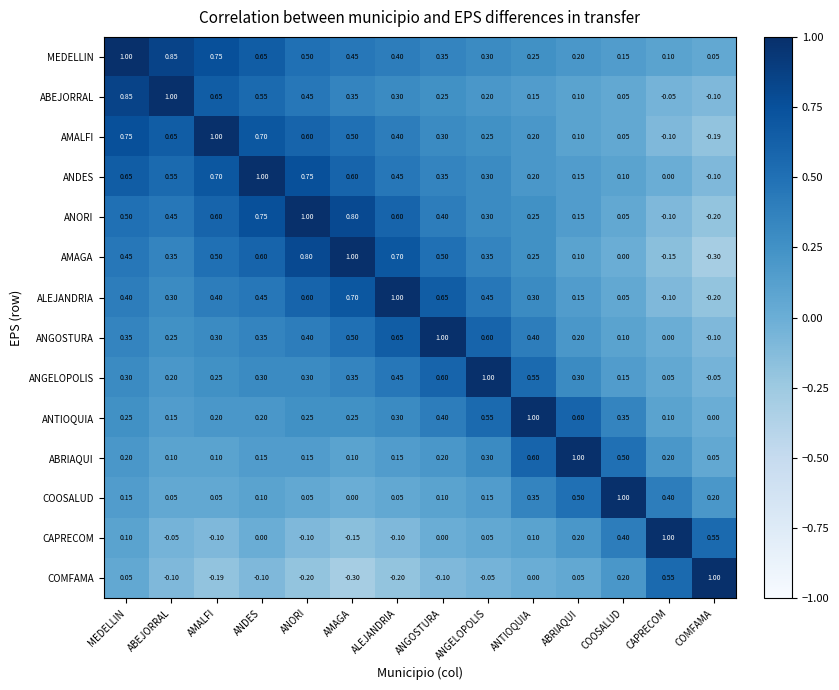

Which category has the highest value in the ANDES series?

ANDES